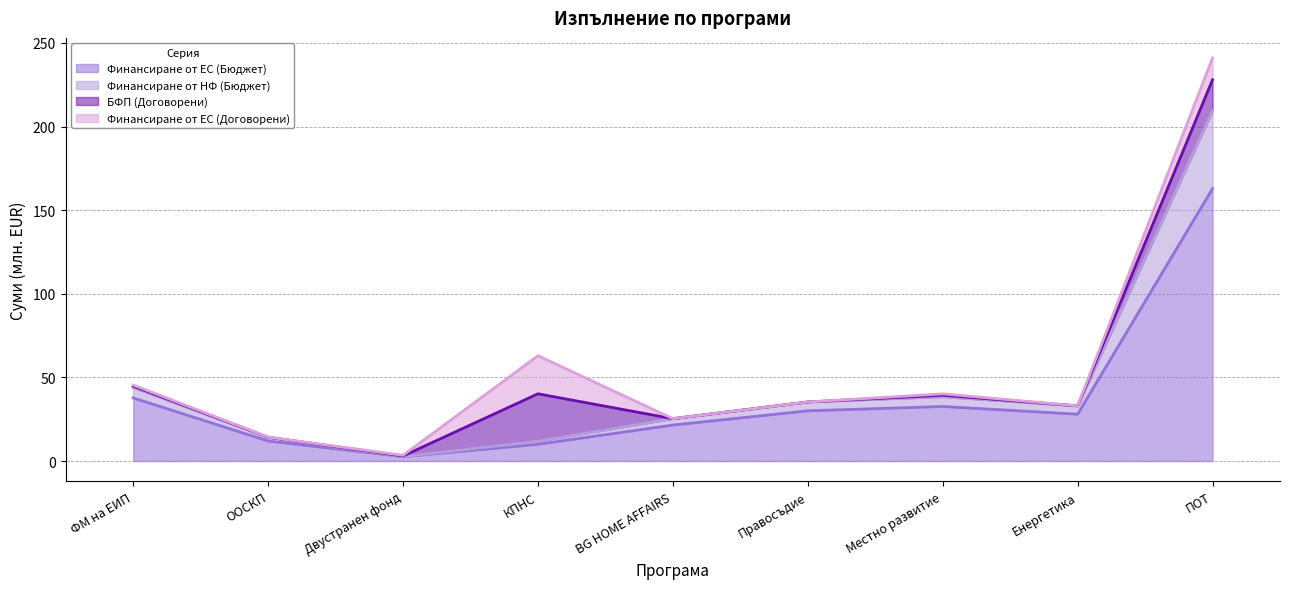

Is the value of Финансиране от ЕС (Бюджет) at КПНС greater than the value of Финансиране от НФ (Бюджет) at ПОТ?

No